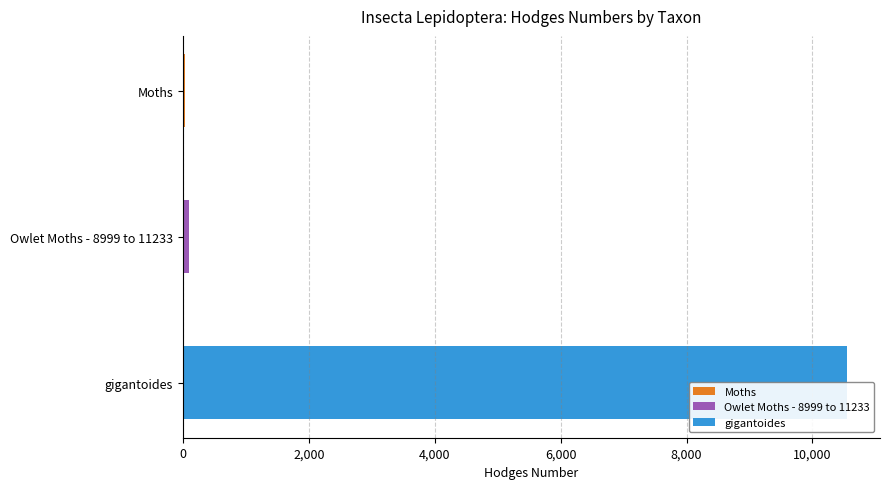

Reading right to left, what are all the values shown in this chart?

gigantoides=10545.0	Owlet Moths - 8999 to 11233=93.5	Moths=29.0